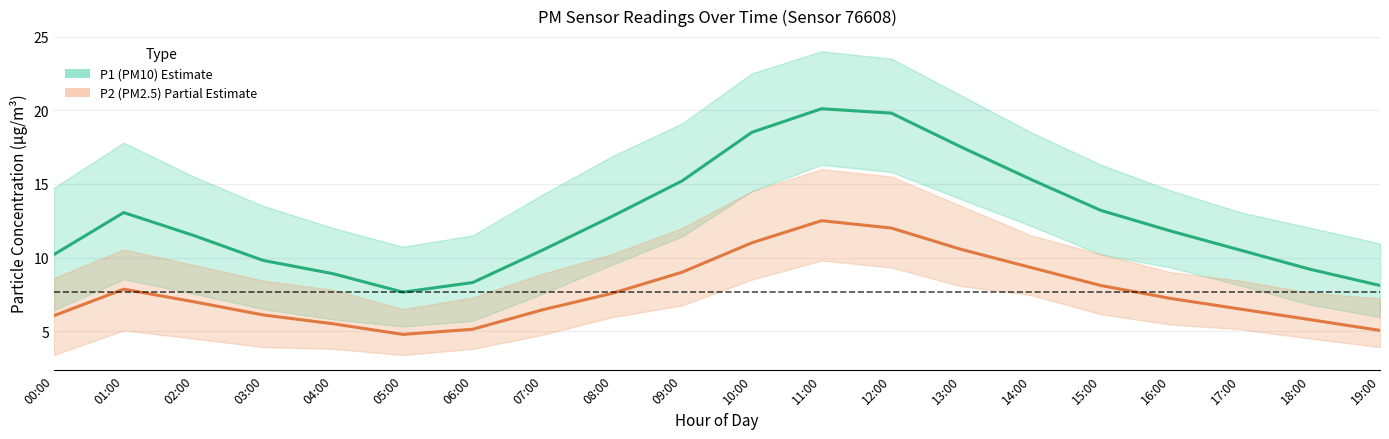

Where is the first local minimum for P1 (PM10)?

05:00